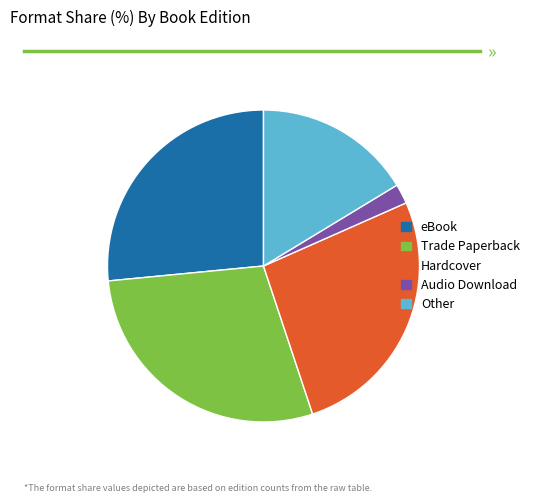

Which slice is the smallest?

Audio Download